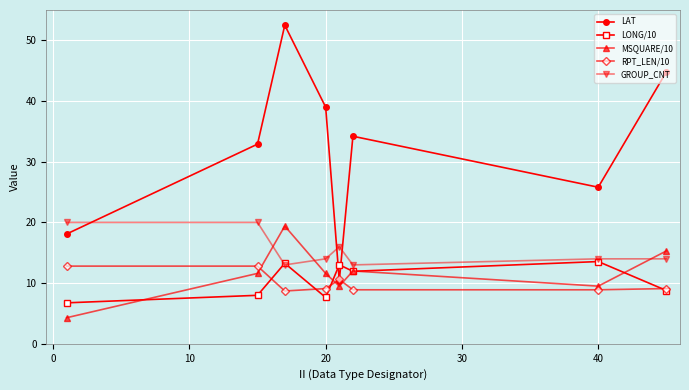

What is the smallest value displayed?

4.3